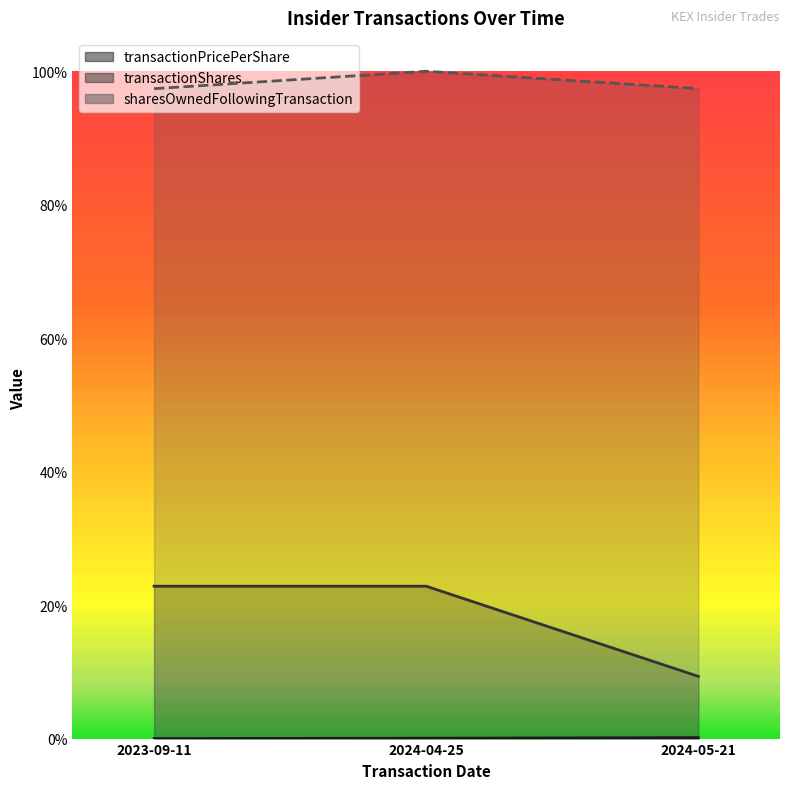

Where is sharesOwnedFollowingTransaction nearest to the value 0?

2023-09-11